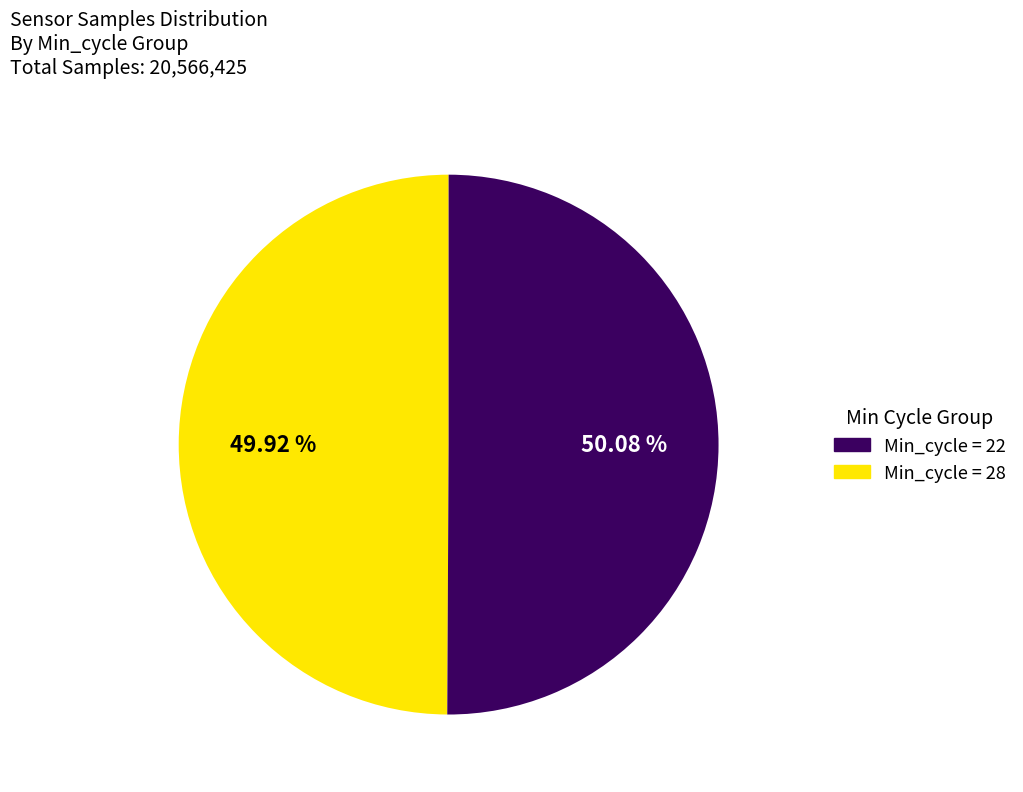

Does any single category account for the majority?

Yes